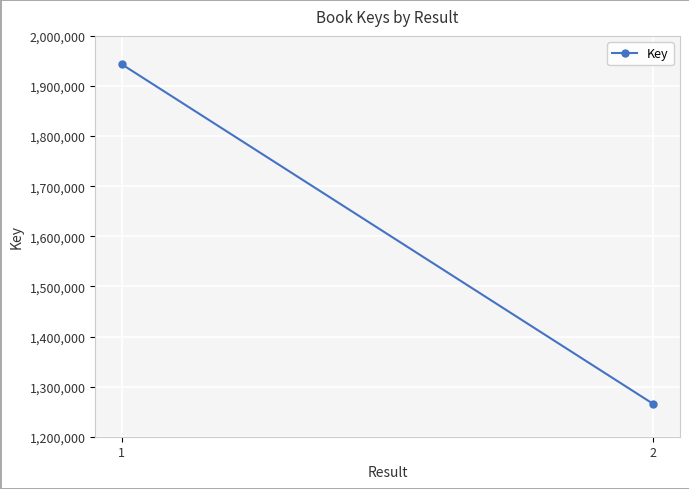

List the labels in order of value, largest first.

1, 2